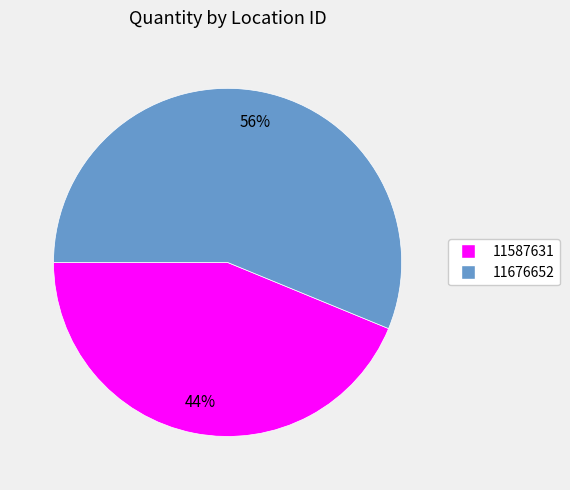

What is the majority slice?

11676652